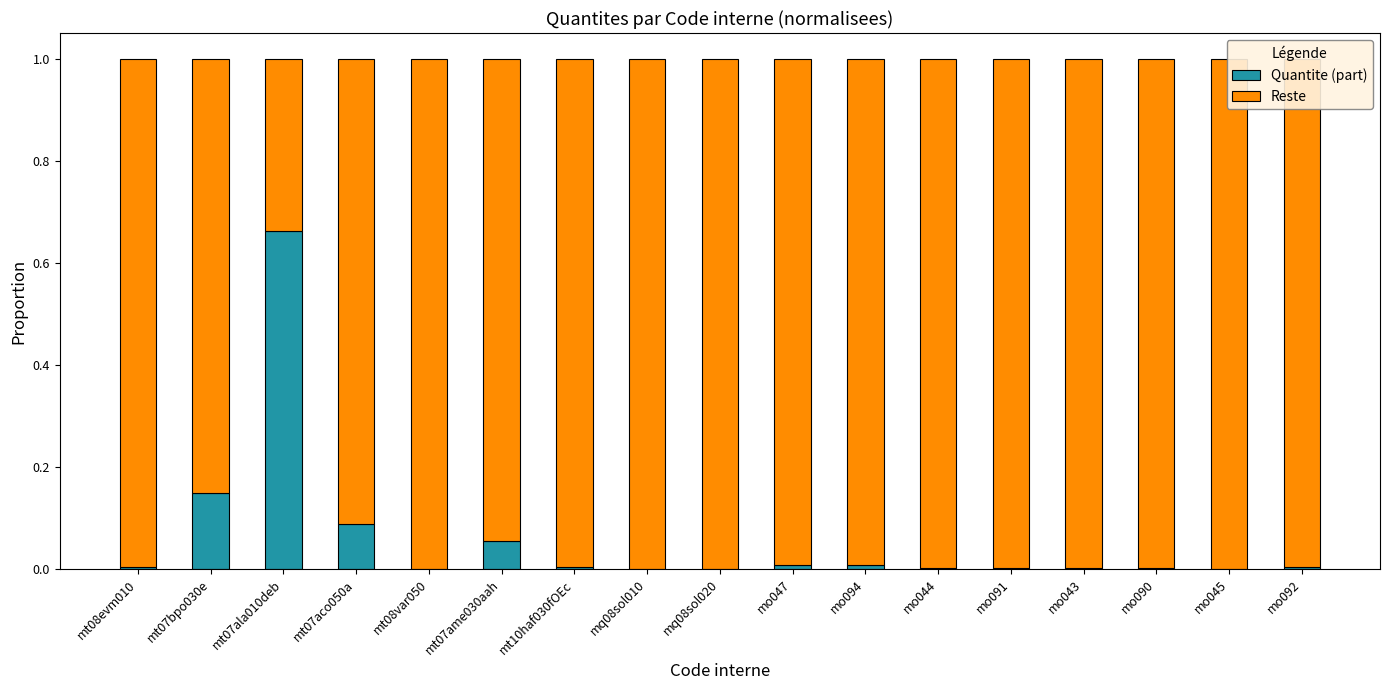

Is it true that Quantite (part) equals 0.0 at mo045?

True